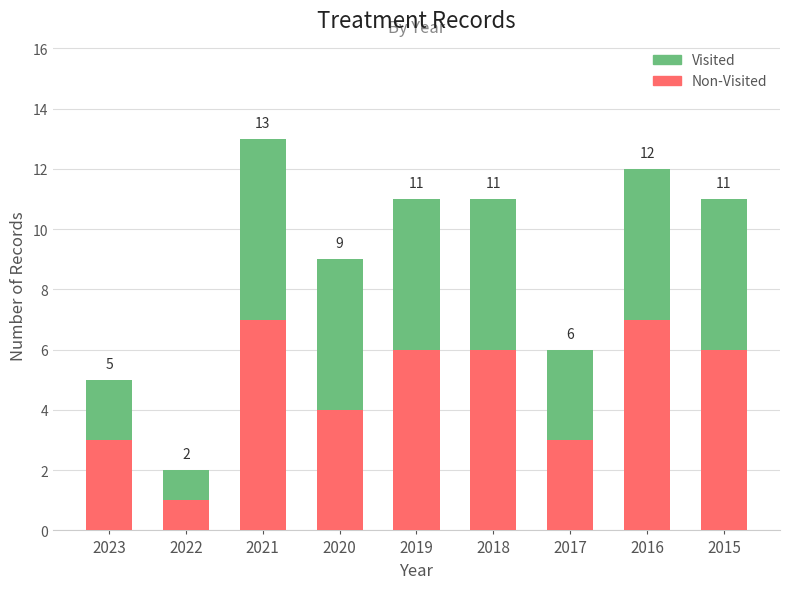

What is the total value across all series at 2021?

13